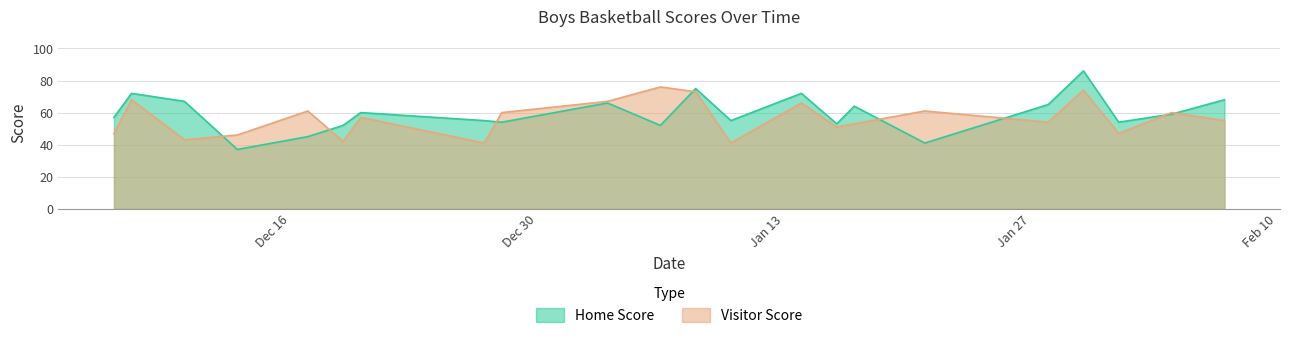

What is the sum of all Visitor Score values?

1243